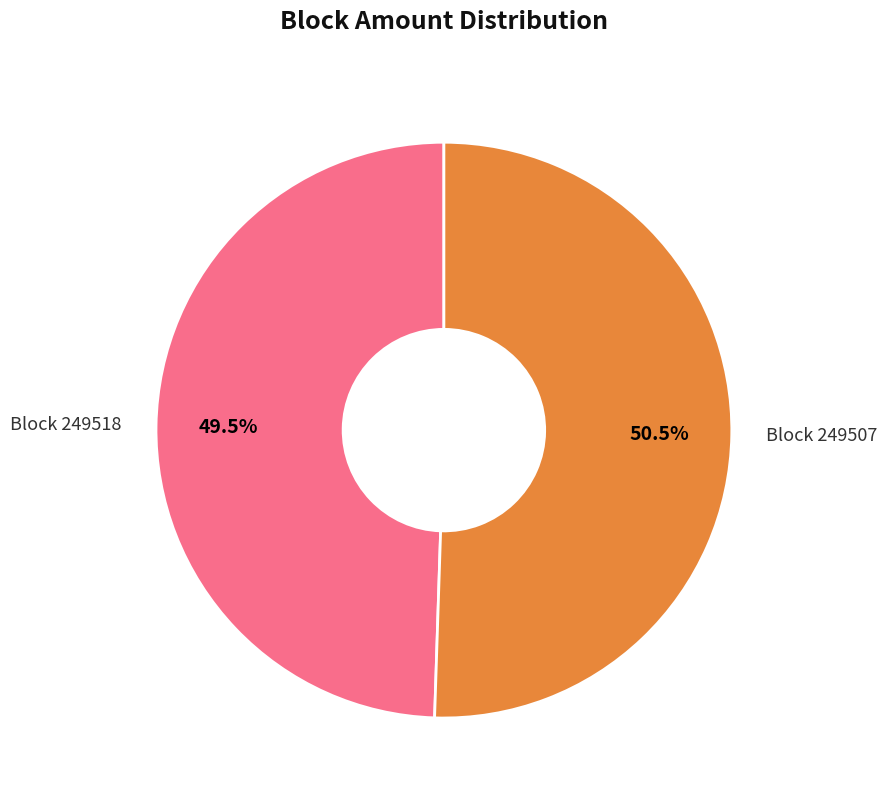

Rank the categories by value from highest to lowest.

Block 249507, Block 249518